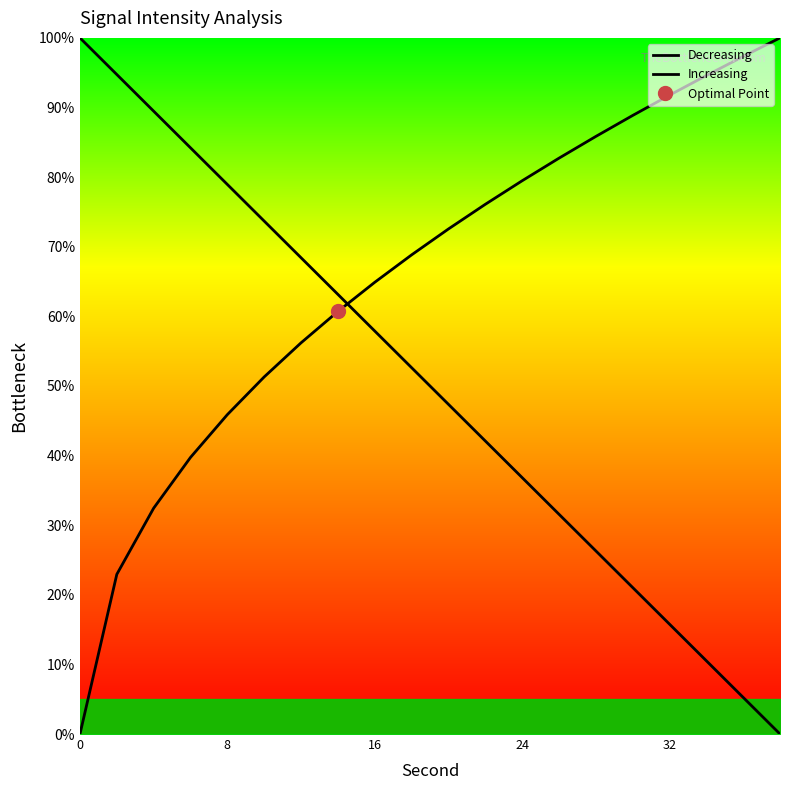

How many categories are shown in the chart?

20